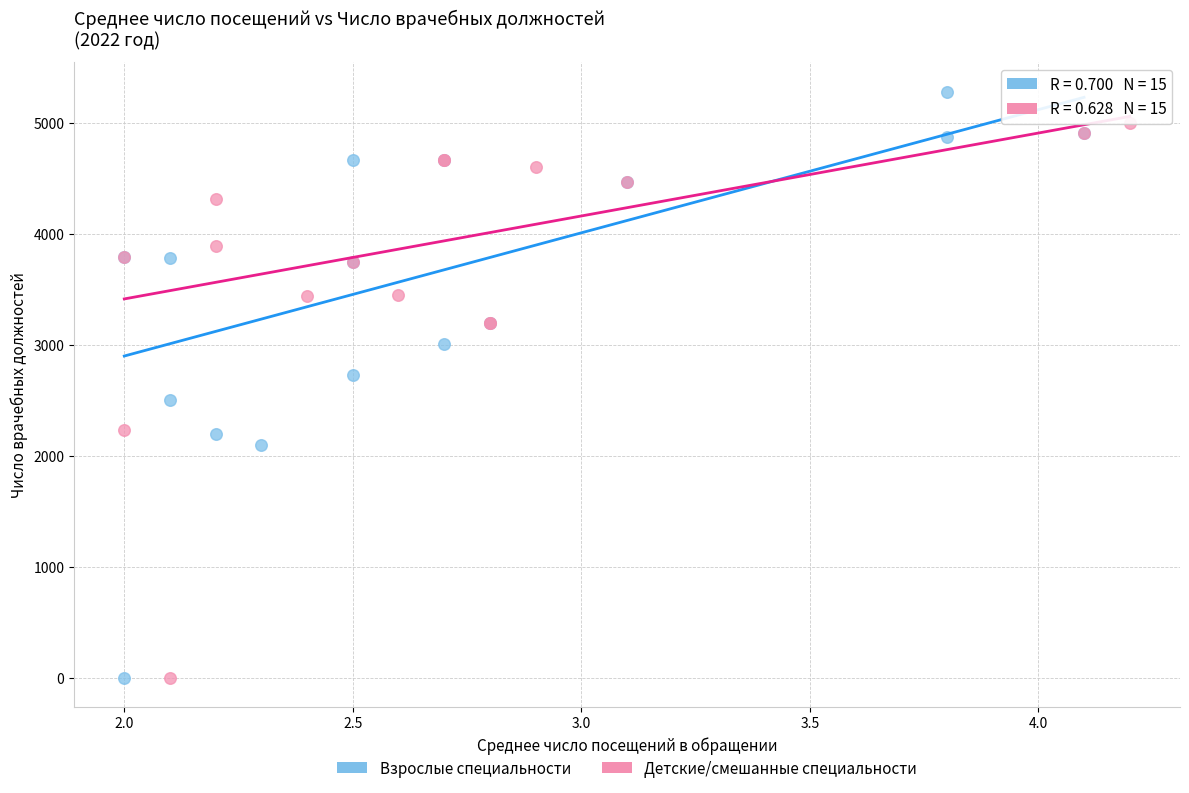

What are all the series names shown in the legend?

Взрослые специальности, Детские/смешанные специальности